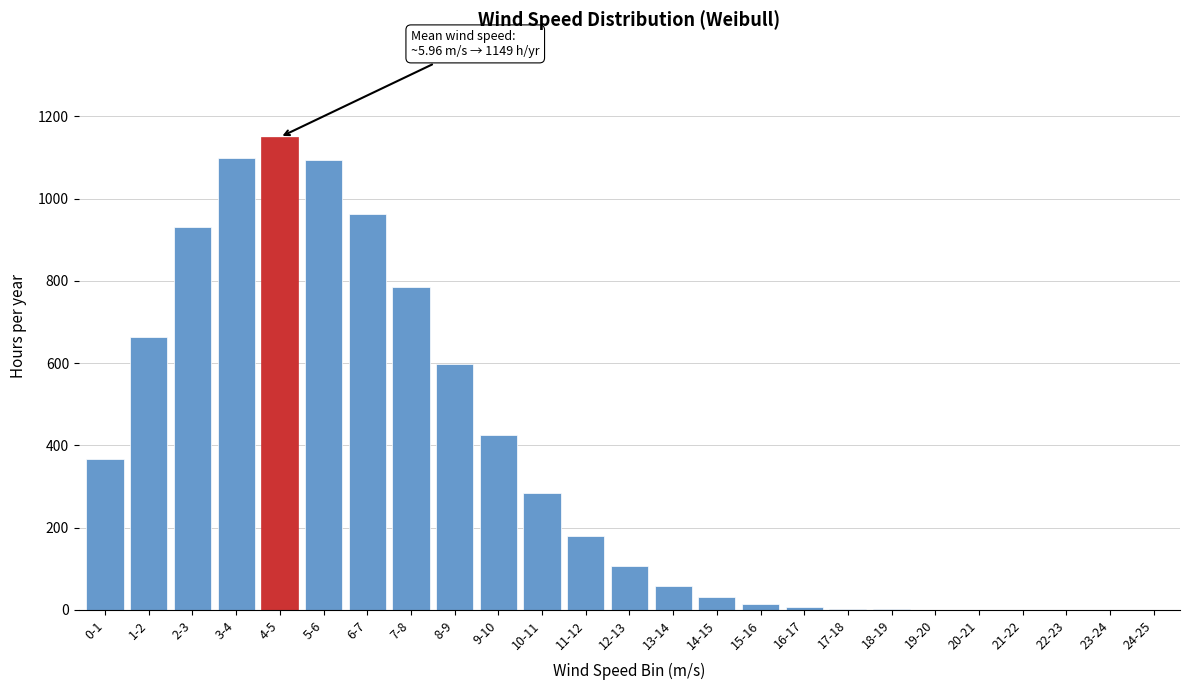

What is the change in value from 5-6 to 12-13?

-988.9